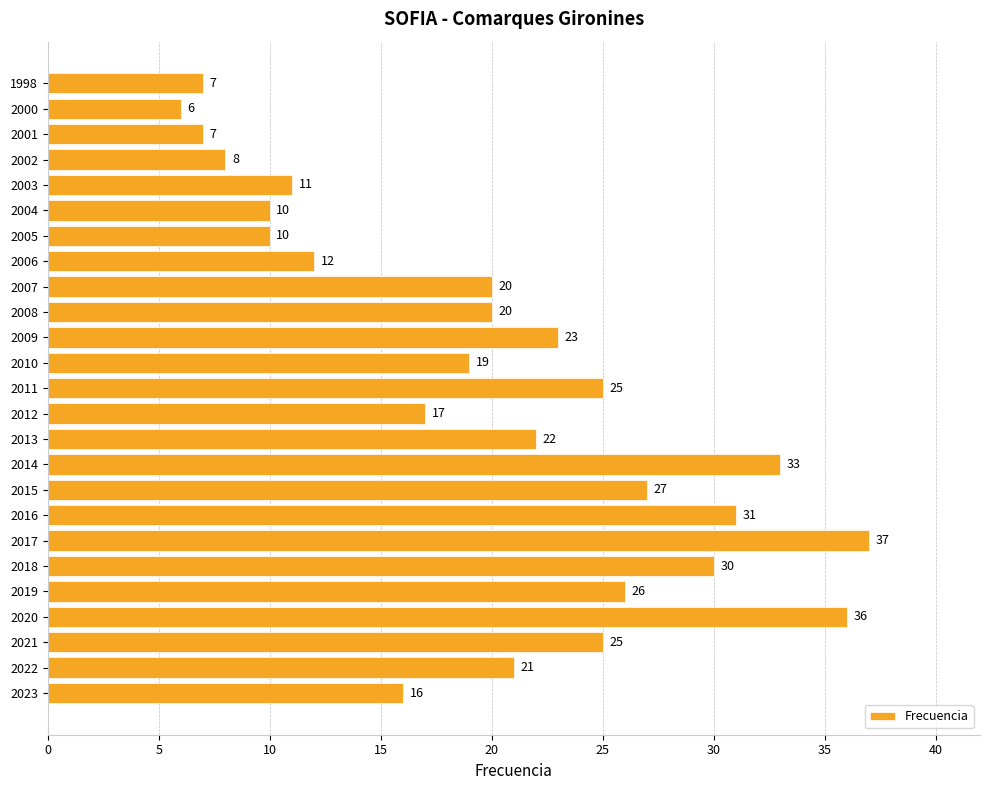

What is the difference between the values at 1998 and 2015?

20